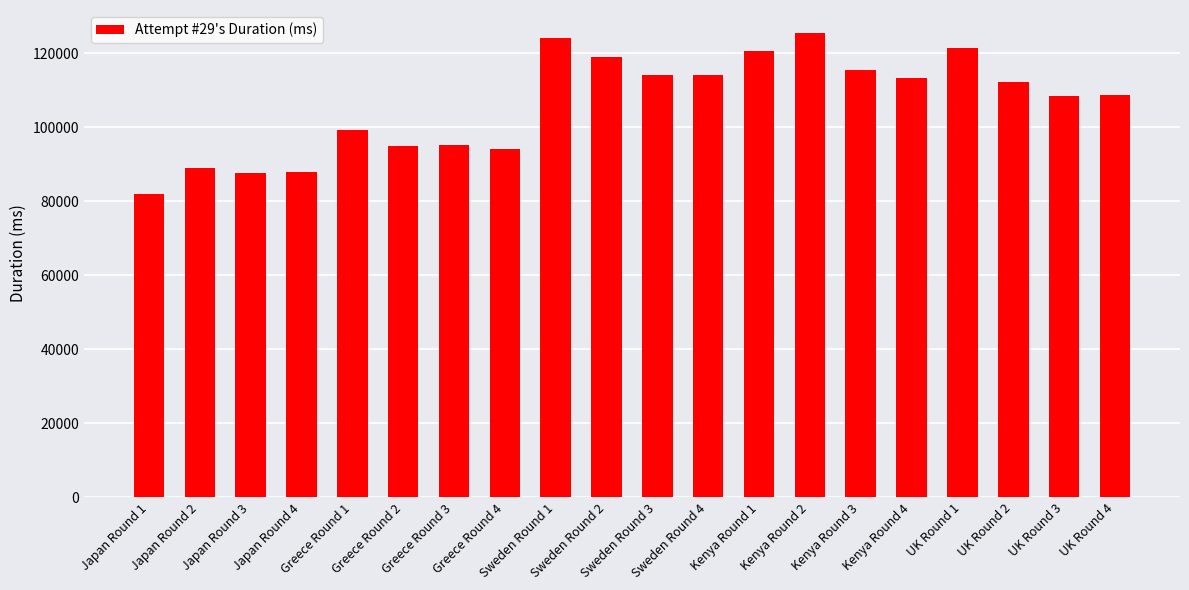

What is the difference between the maximum and minimum values?

43546